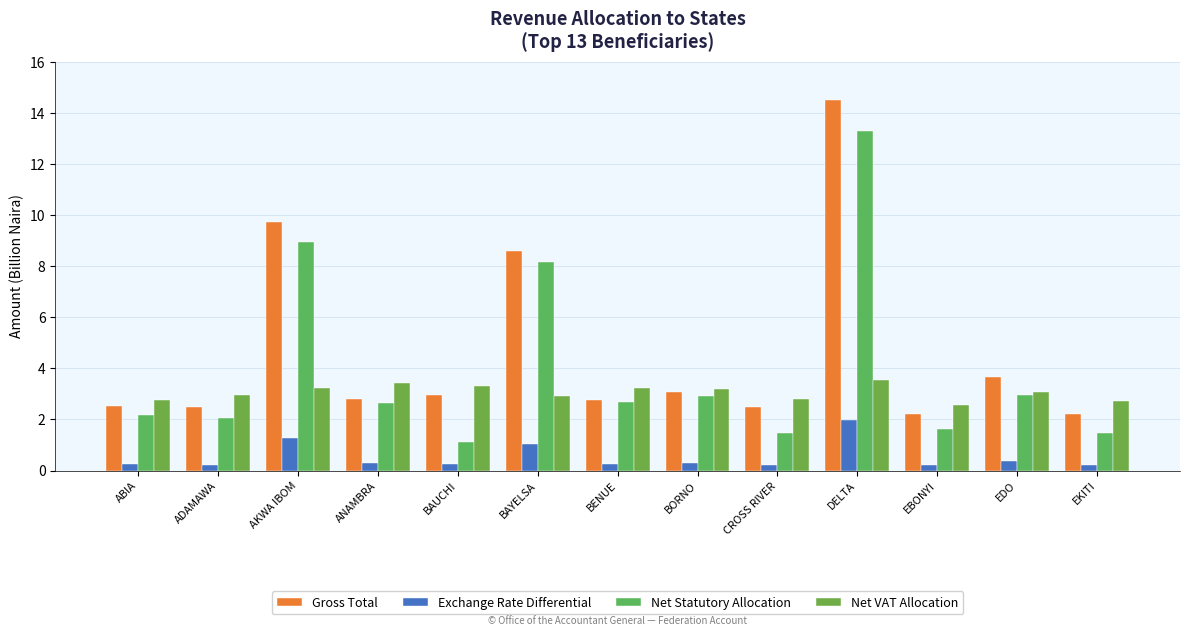

Which category has the highest value in the Exchange Rate Differential series?

DELTA